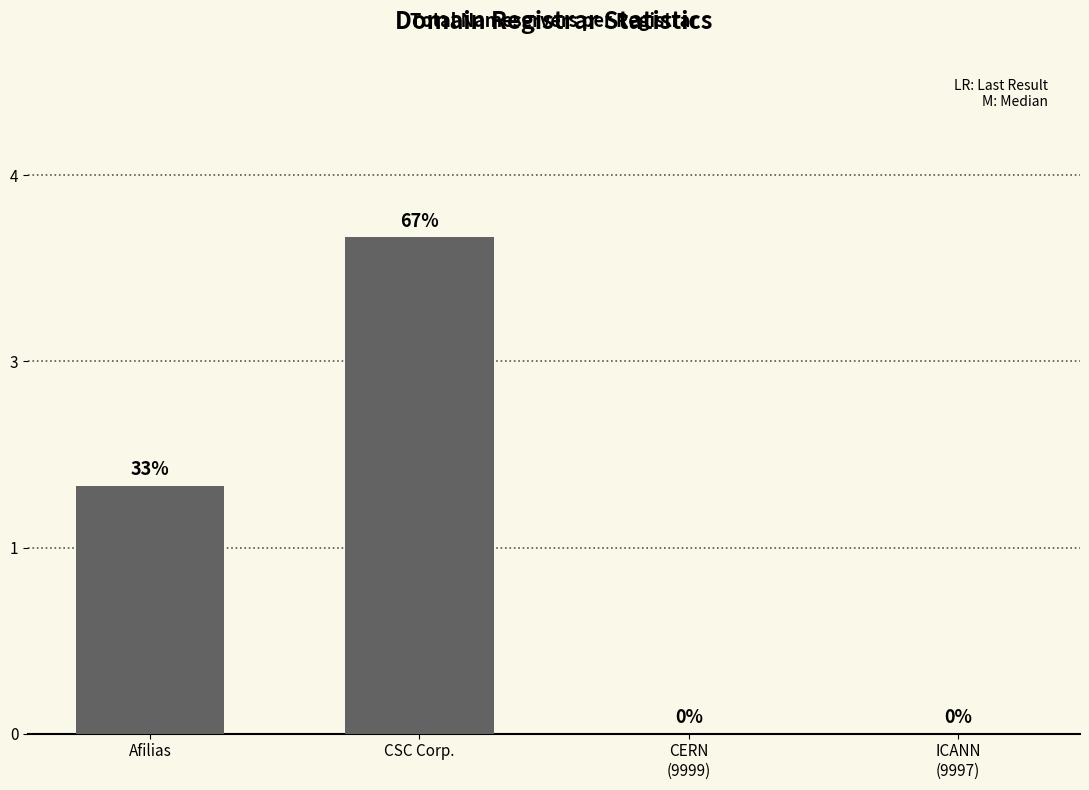

True or false: the data shows -2 at ICANN
(9997).

False